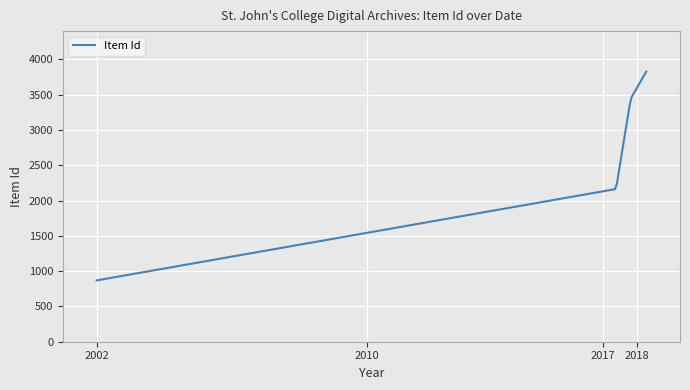

What is the greatest value displayed?

3828.0